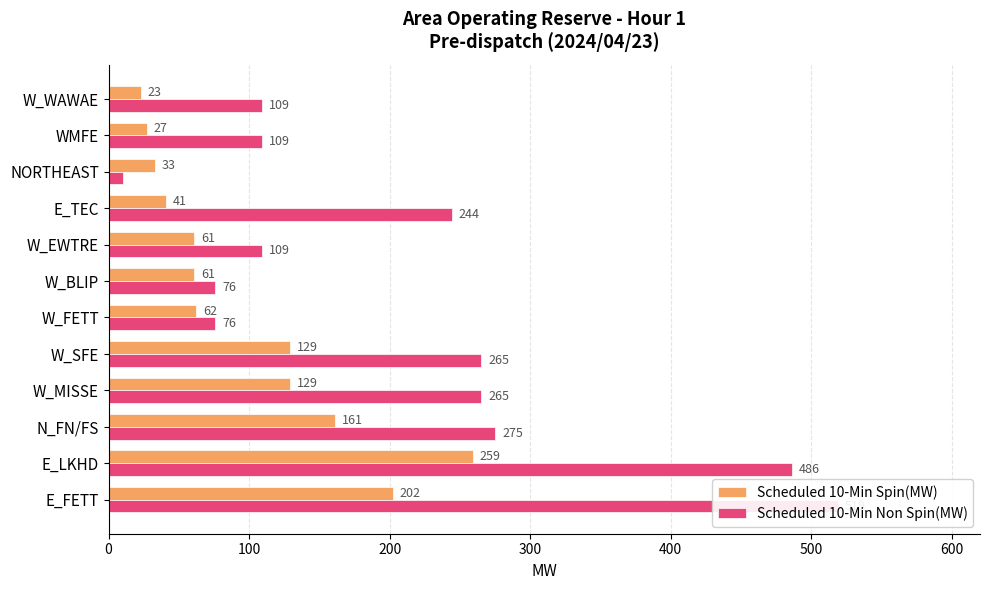

Reading left to right, list all the values displayed in this chart.

Scheduled 10-Min Spin(MW): 202	259	161	129	129	62	61	61	41	33	27	23
Scheduled 10-Min Non Spin(MW): 519	486	275	265	265	76	76	109	244	10	109	109